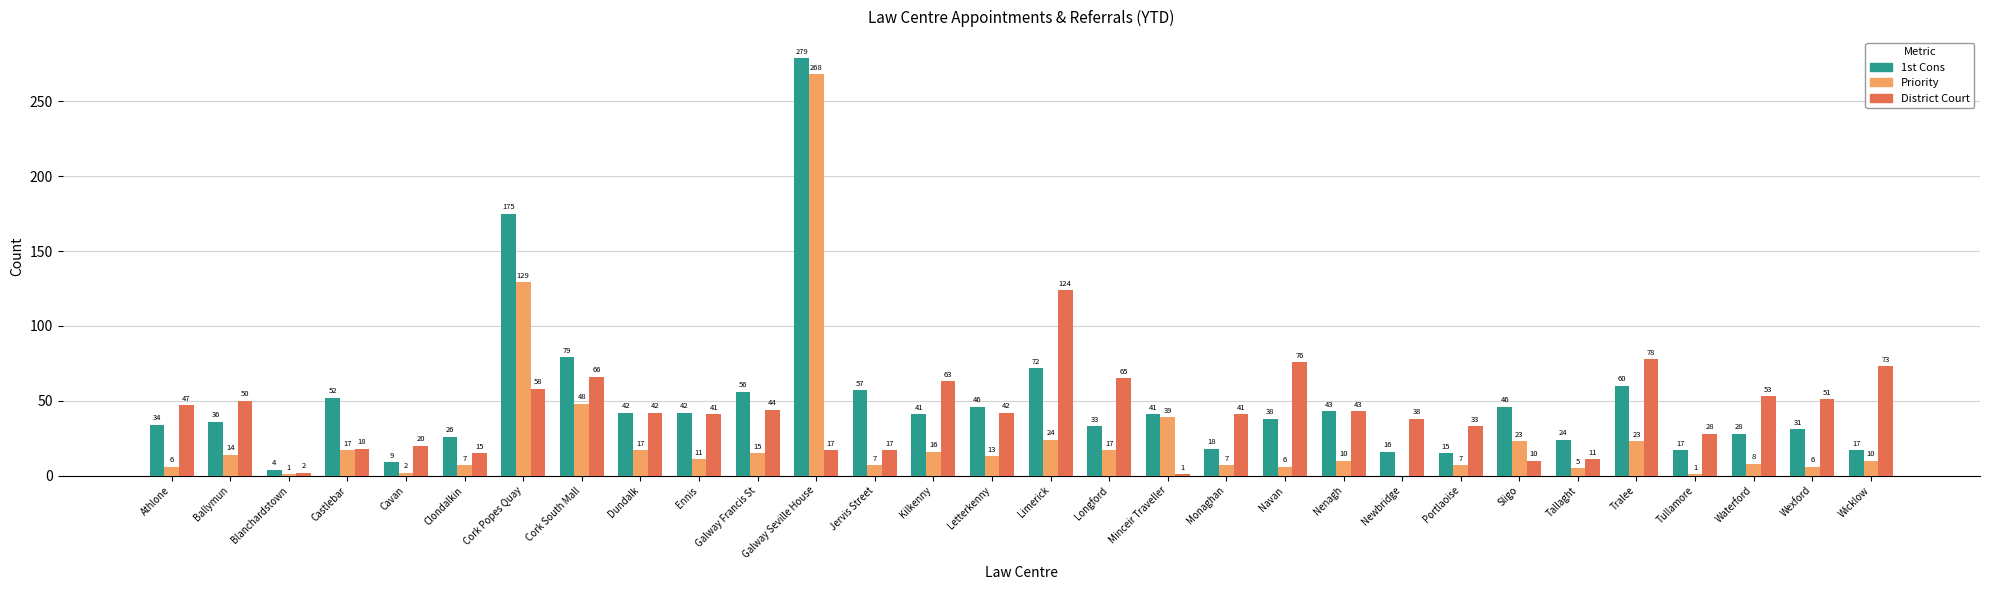

The 1st Cons series shows 36 at Ballymun. True or false?

True